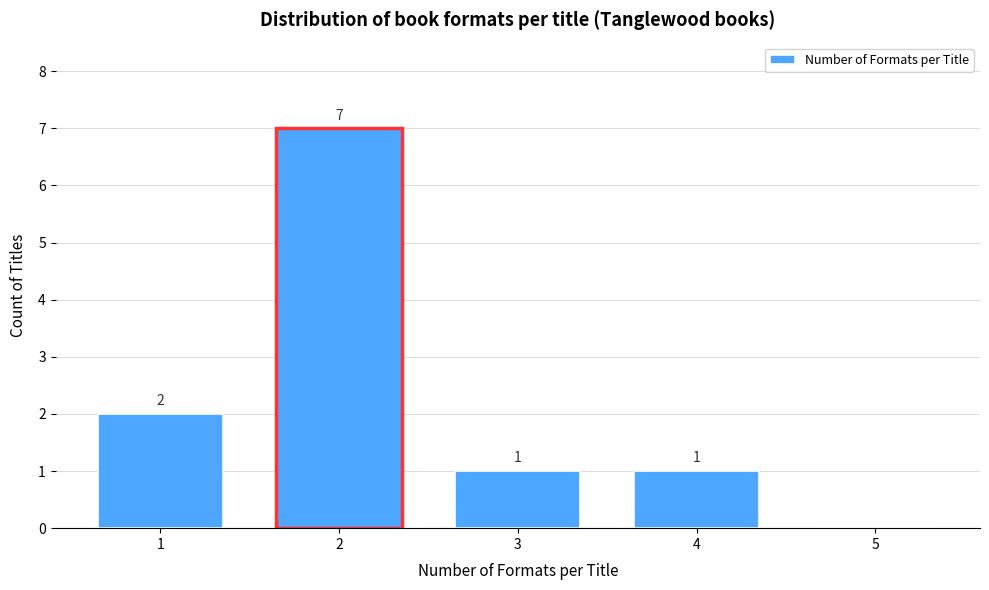

Reading left to right, what are all the values shown in this chart?

1=2	2=7	3=1	4=1	5=0